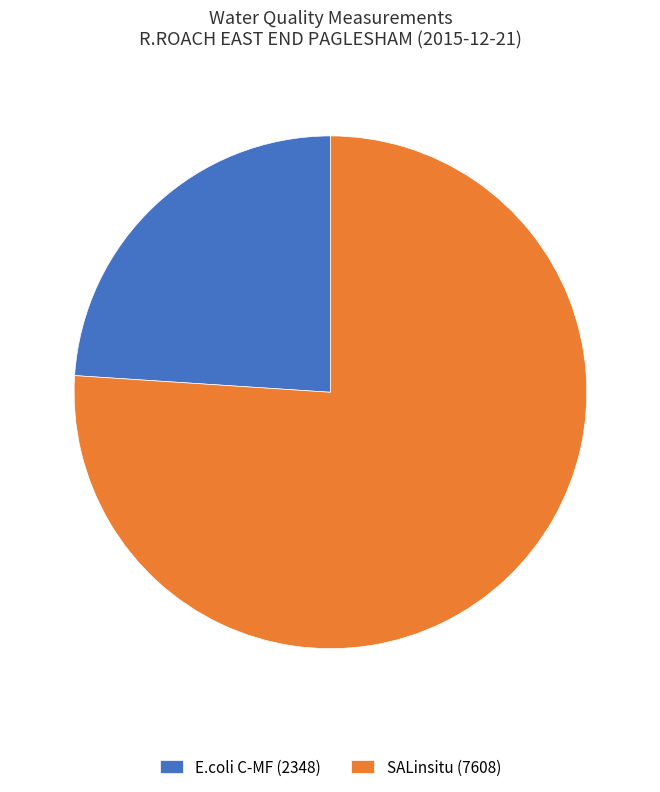

Is the sum of E.coli C-MF (2348) and SALinsitu (7608) greater than half?

Yes